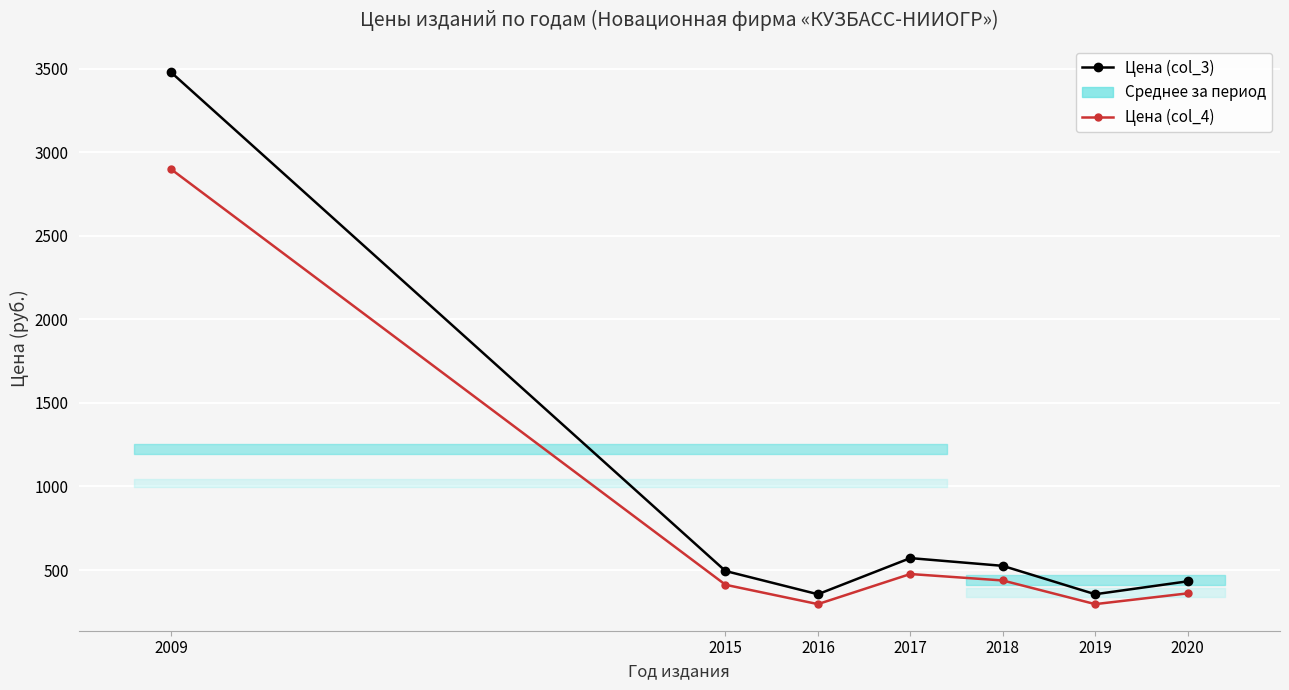

The value of Цена (col_3) at 2017 is 199.3. True or false?

False